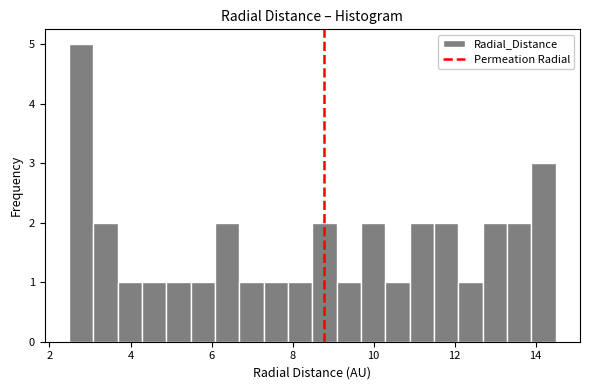

Read against the x-axis, roughly where is the centre of the tallest bar?

2.8